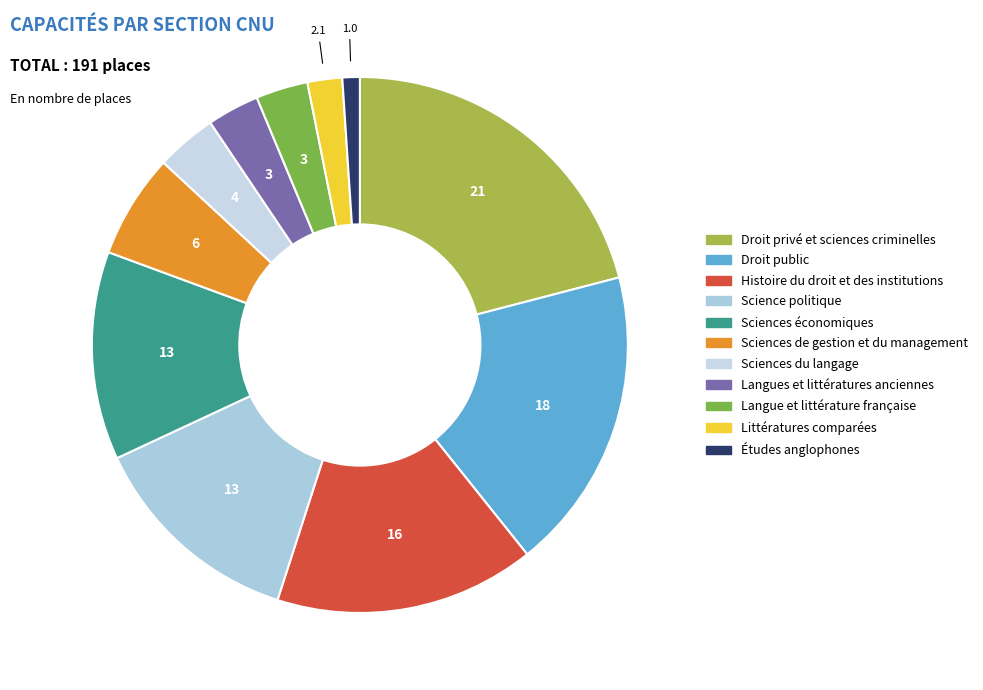

To the nearest percent, what is the average slice percentage?

9%